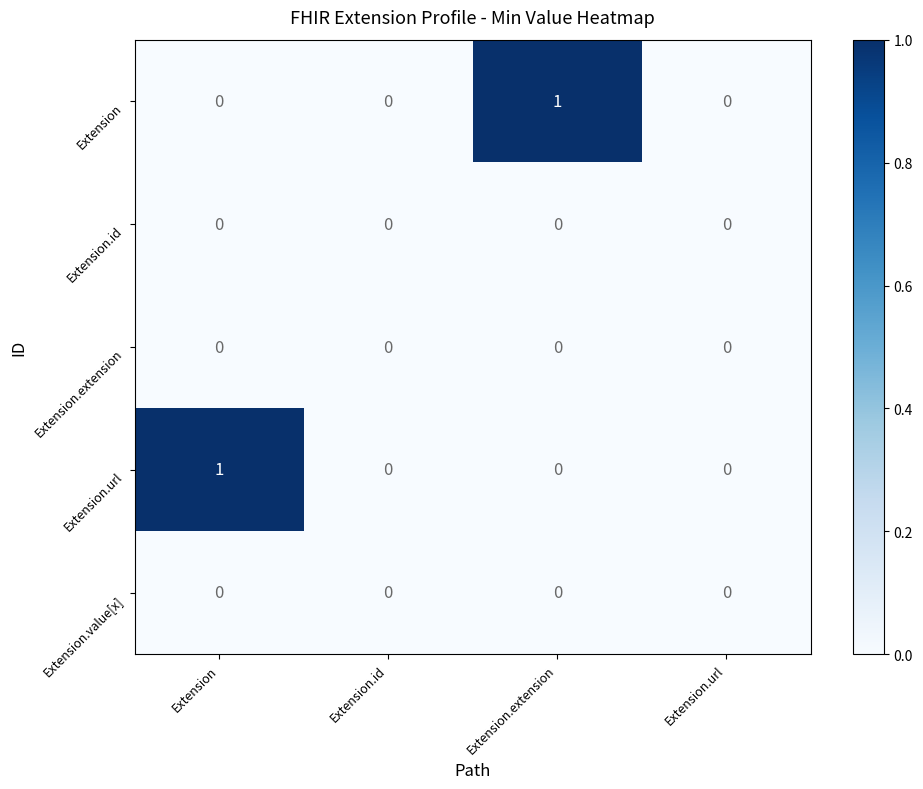

The Extension.id series shows 0 at Extension.extension. True or false?

True